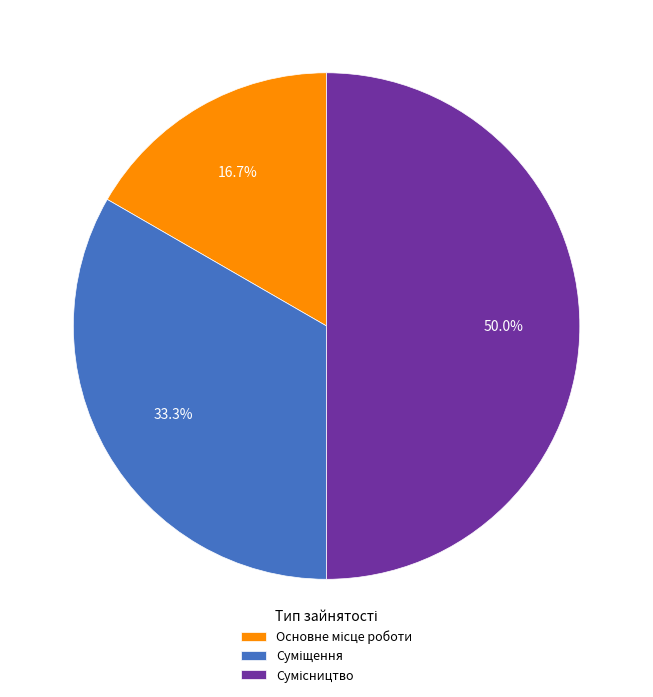

Count the number of slices in the pie.

3